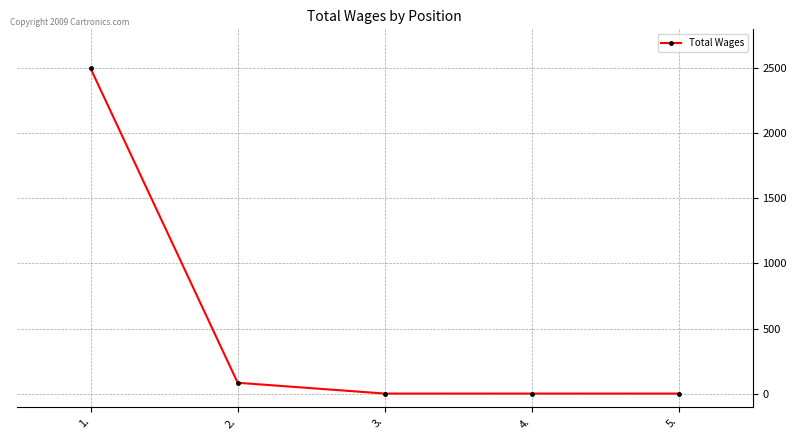

What is the difference between the maximum and minimum values?

2500